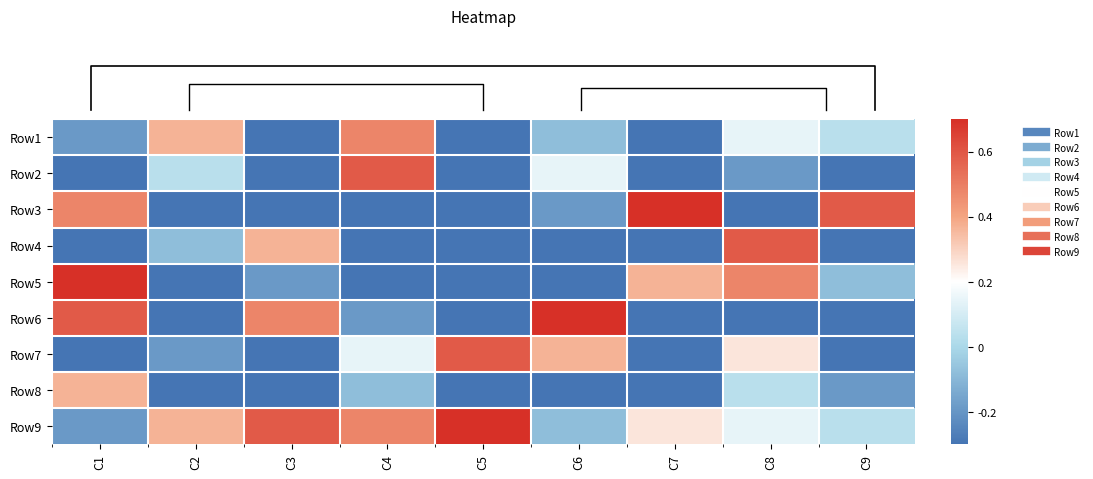

How many distinct data groups are displayed?

9